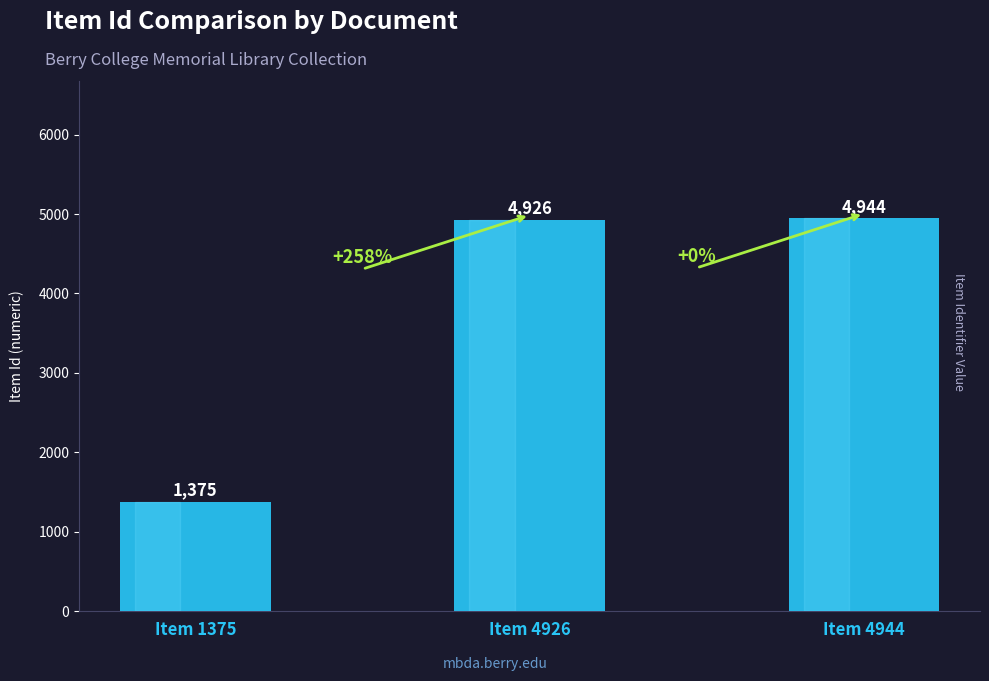

What is the smallest value displayed?

1375